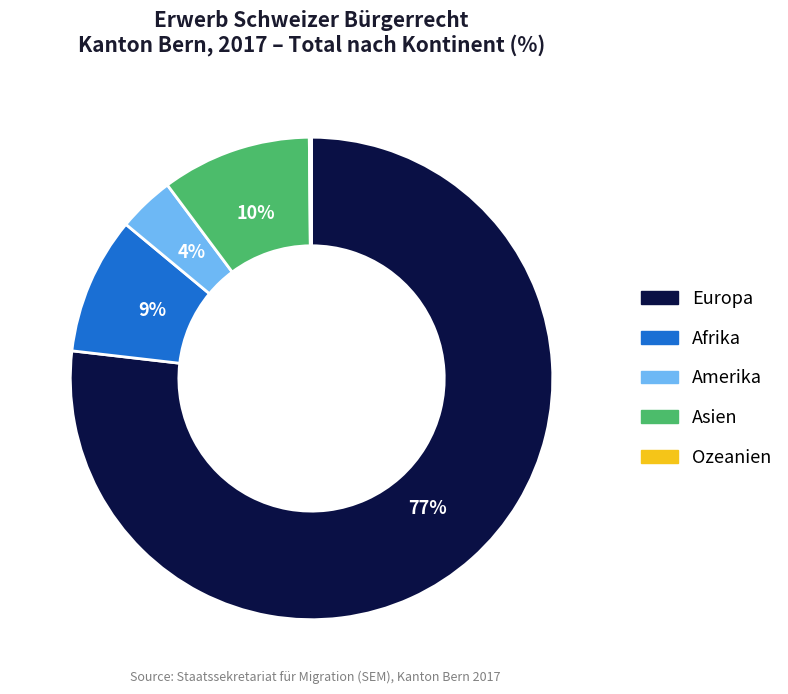

Which has a higher value, Europa or Afrika?

Europa